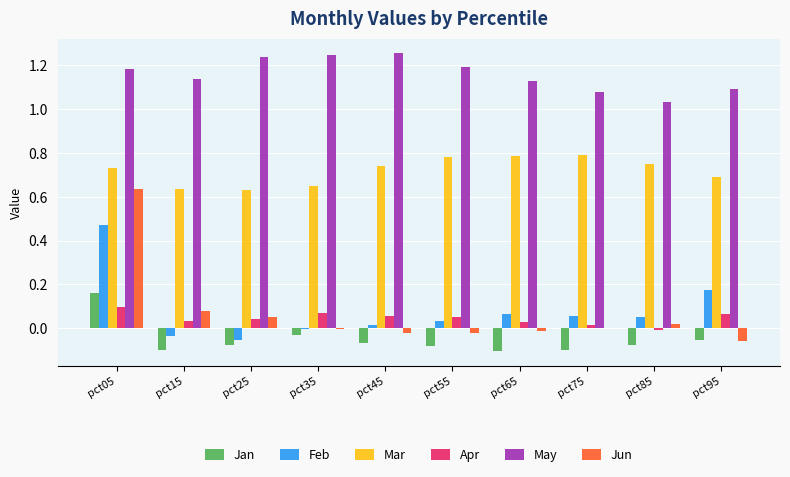

What is the sum of all Apr values?

0.4